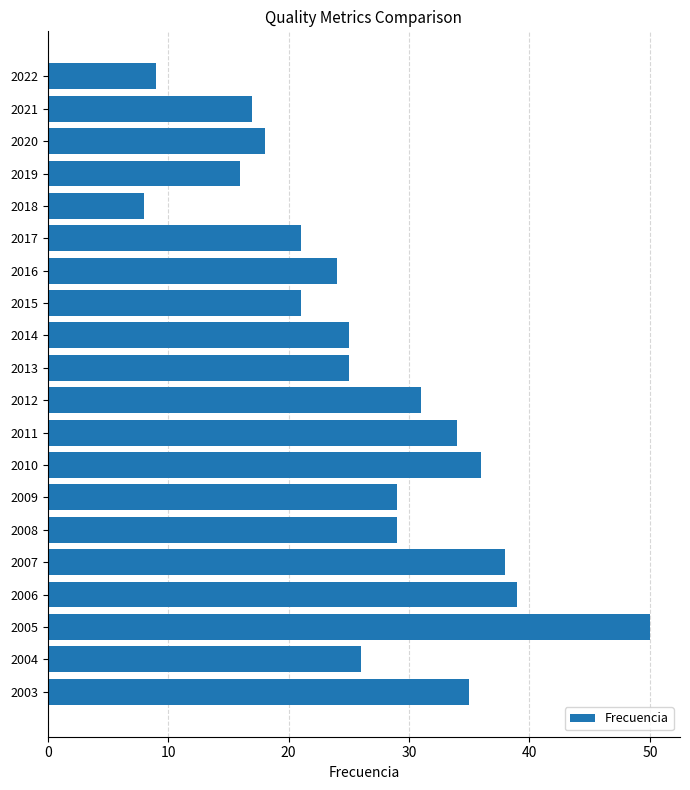

Approximately how many times larger is the value at 2004 compared to 2016?

1.1